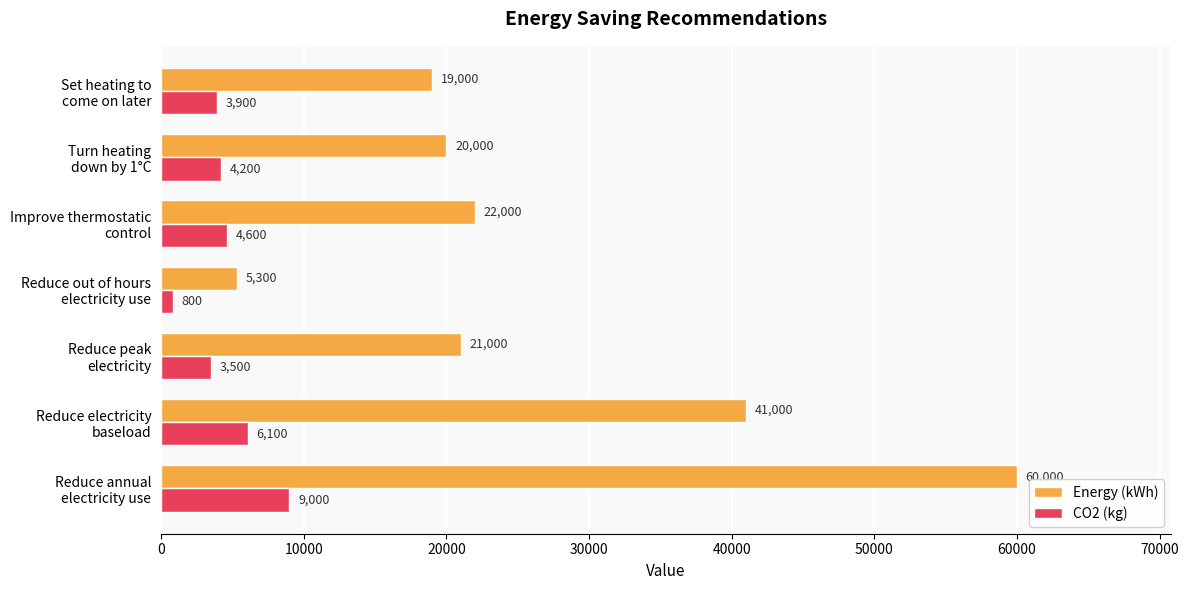

List the series in order of their overall mean, lowest first.

CO2 (kg), Energy (kWh)